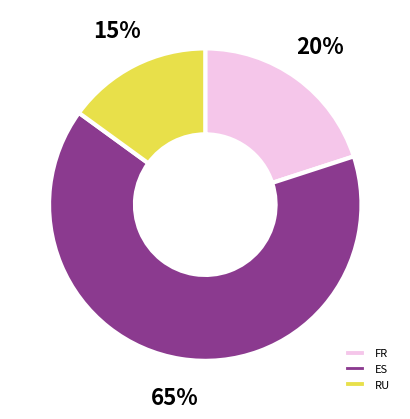

How many slices are in this pie chart?

3